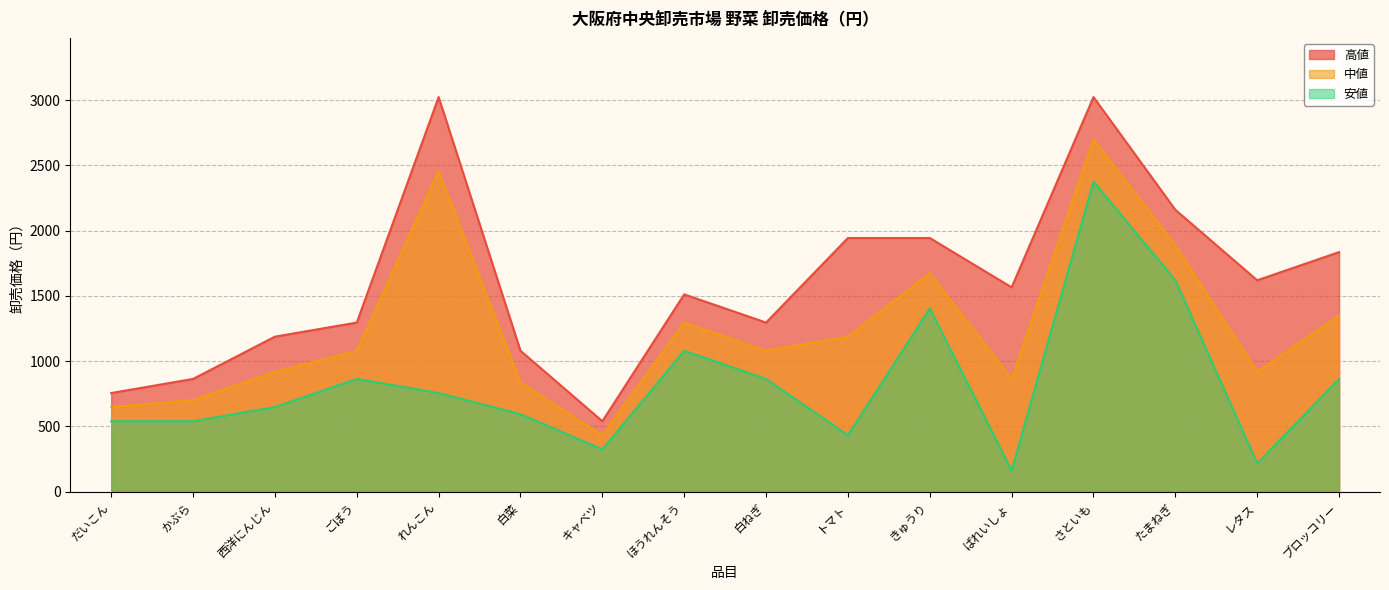

List the labels in order of 安値 value, smallest first.

ばれいしょ, レタス, キャベツ, トマト, だいこん, かぶら, 白菜, 西洋にんじん, れんこん, ごぼう, 白ねぎ, ブロッコリー, ほうれんそう, きゅうり, たまねぎ, さといも